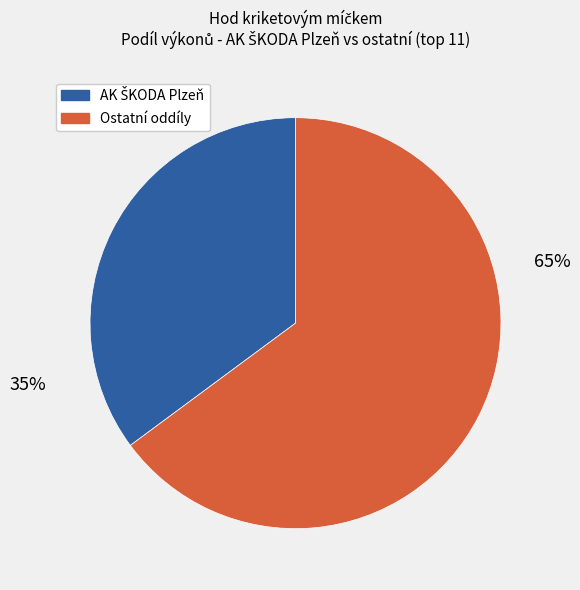

To the nearest percent, what is the average slice percentage?

50%